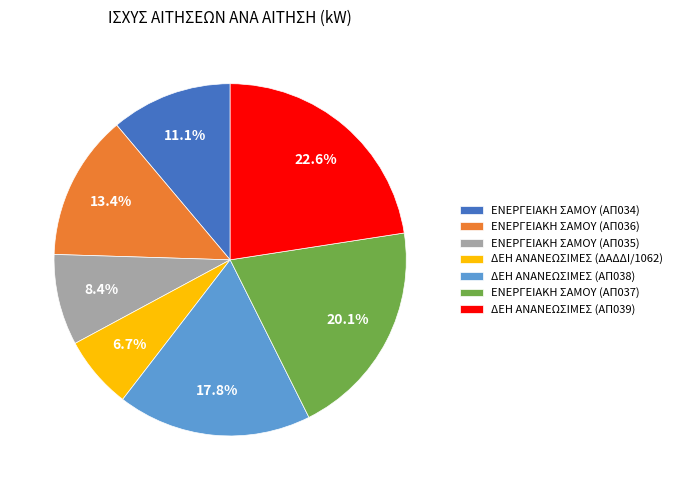

Does ΔΕΗ ΑΝΑΝΕΩΣΙΜΕΣ (ΑΠ038) account for over 50% of the chart?

No